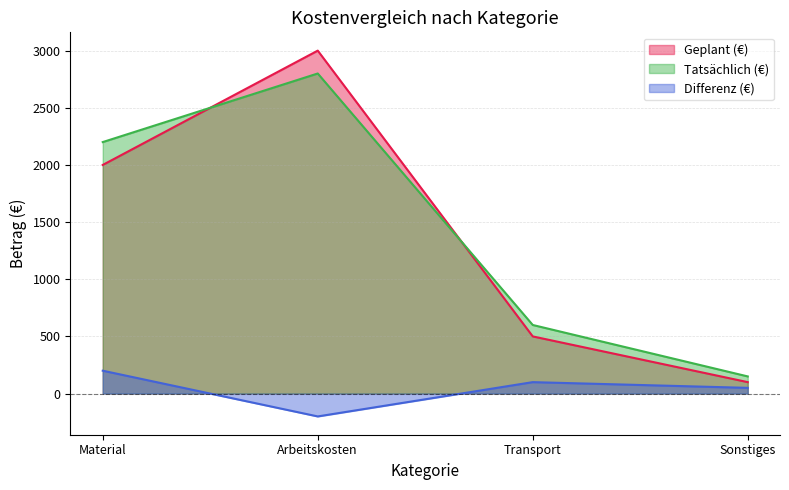

What is the smallest value displayed?

-200